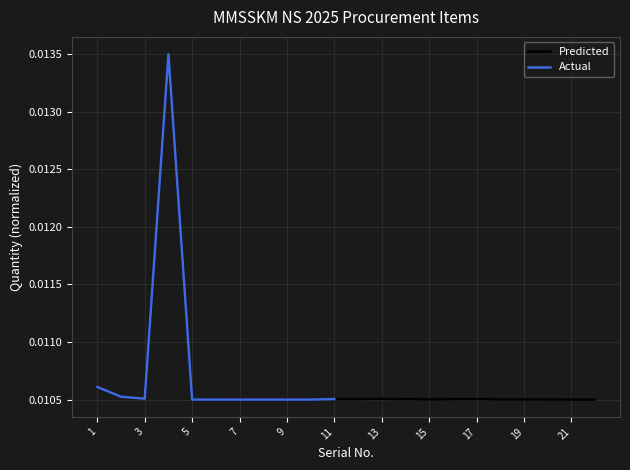

List the labels in order of value, smallest first.

7, 10, 8, 9, 21, 22, 5, 6, 18, 19, 20, 15, 16, 14, 11, 12, 17, 13, 3, 2, 1, 4